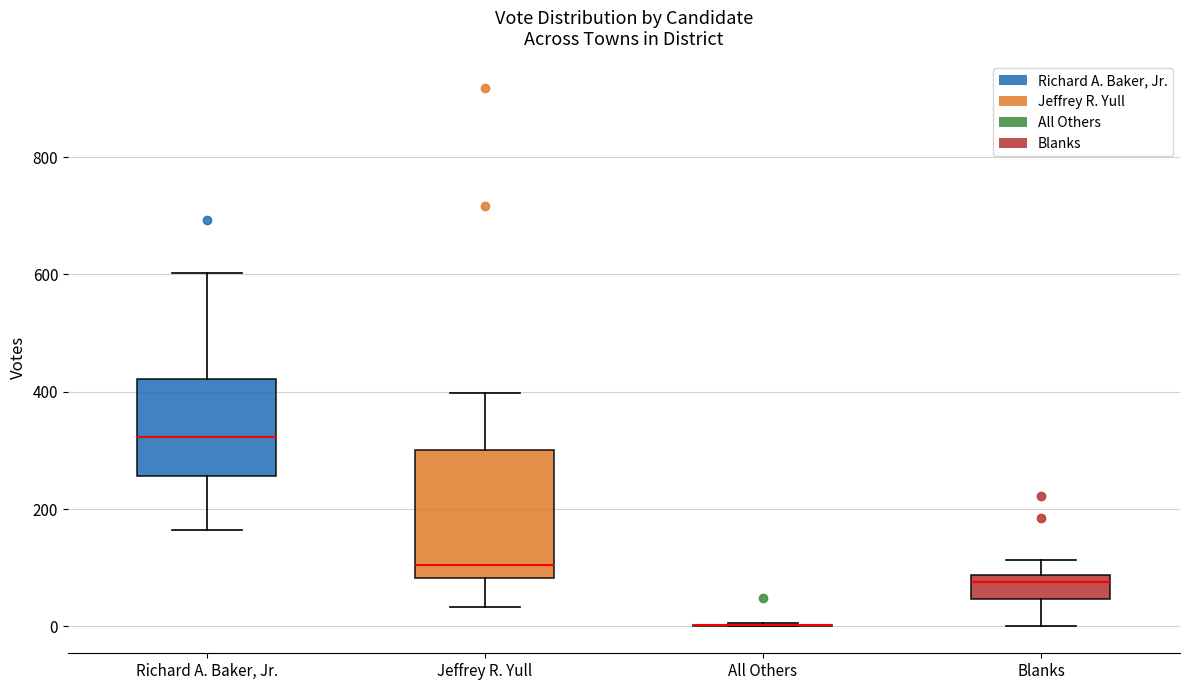

Comparing the boxes themselves (not the whiskers), which one is the tallest?

Jeffrey R. Yull